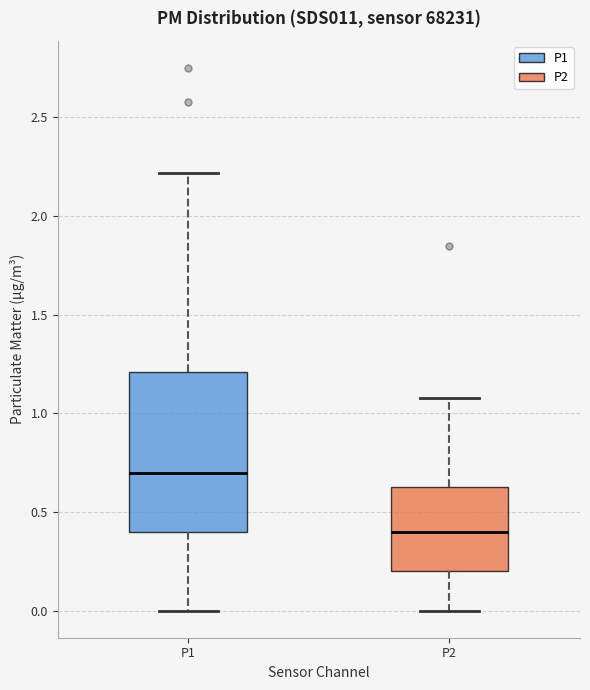

Reading left to right, transcribe this box plot: for each box, give where its median line is, the range the box spans, and where its two whiskers end, as read against the y-axis. The values are not printed on the chart, so give them approximately, as read against the axis.

P1: median 0.70, box 0.40 to 1.20, whiskers 0.00 to 2.20
P2: median 0.40, box 0.20 to 0.65, whiskers 0.00 to 1.10